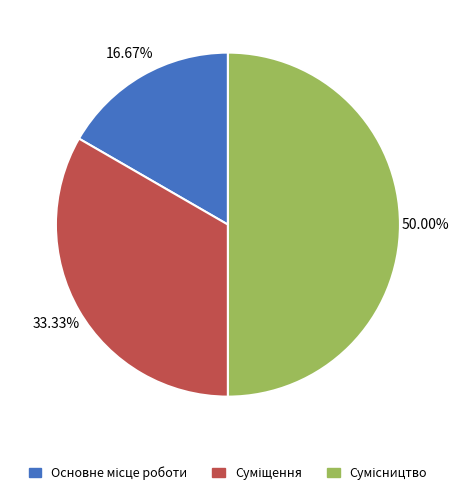

How many slices are in this pie chart?

3